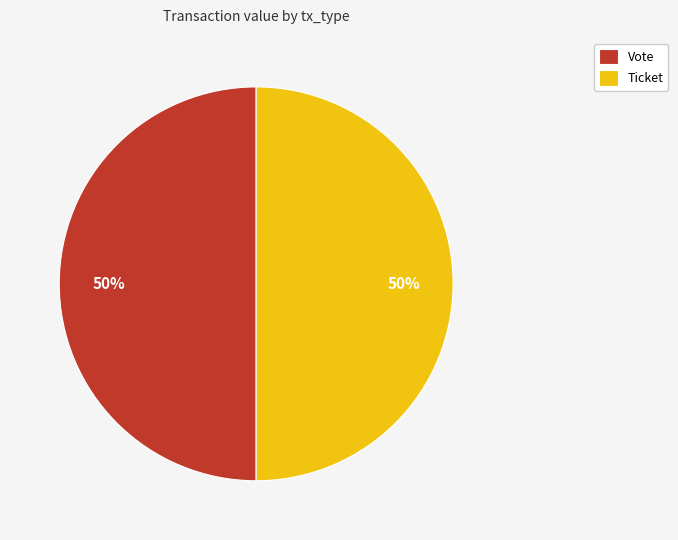

The Ticket slice represents 1% of the pie. True or false?

False